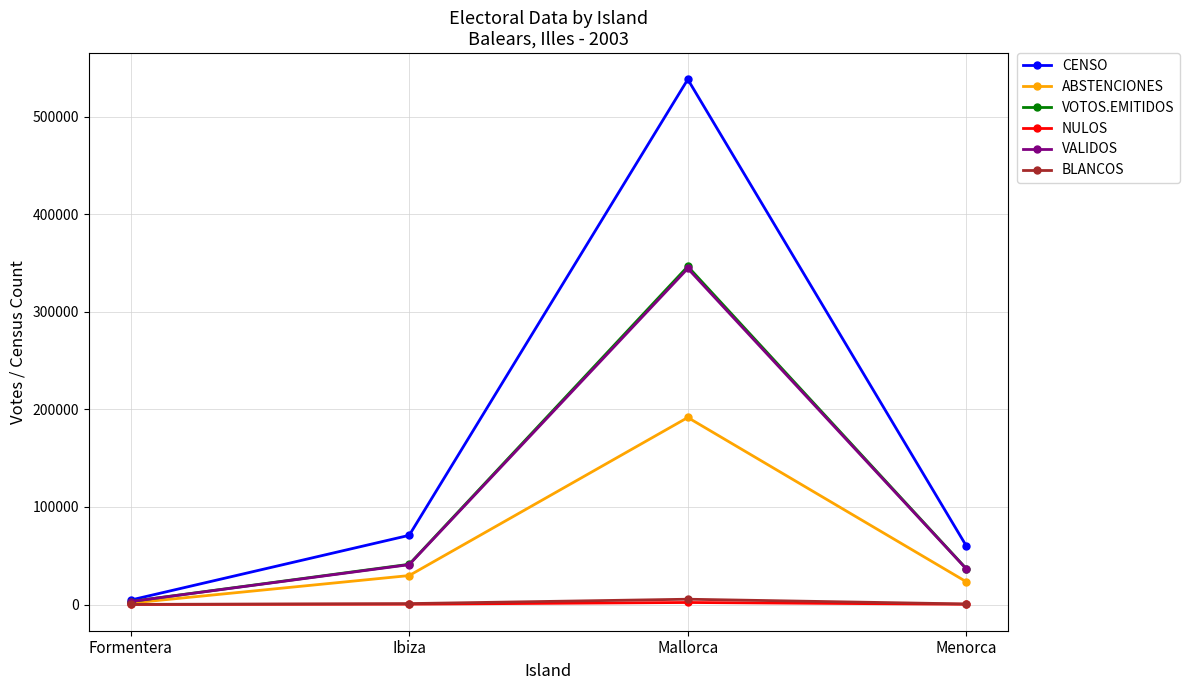

Which series changed the most between Formentera and Menorca?

CENSO